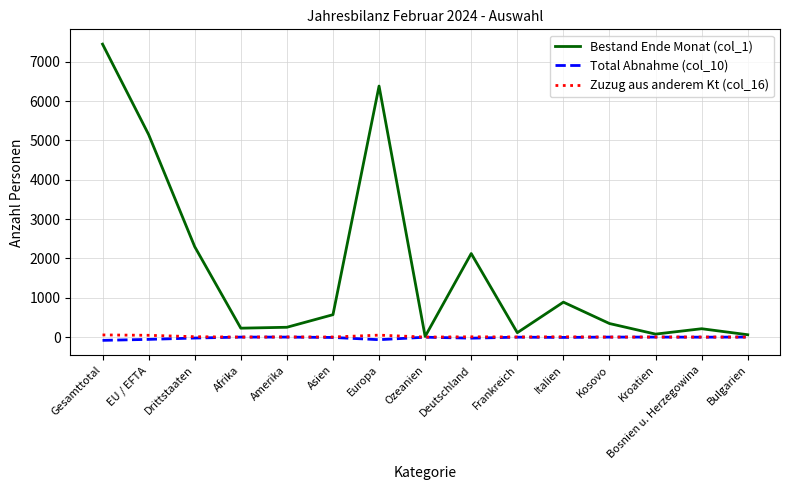

True or false: Bestand Ende Monat (col_1) has a value of 2879 at Deutschland.

False